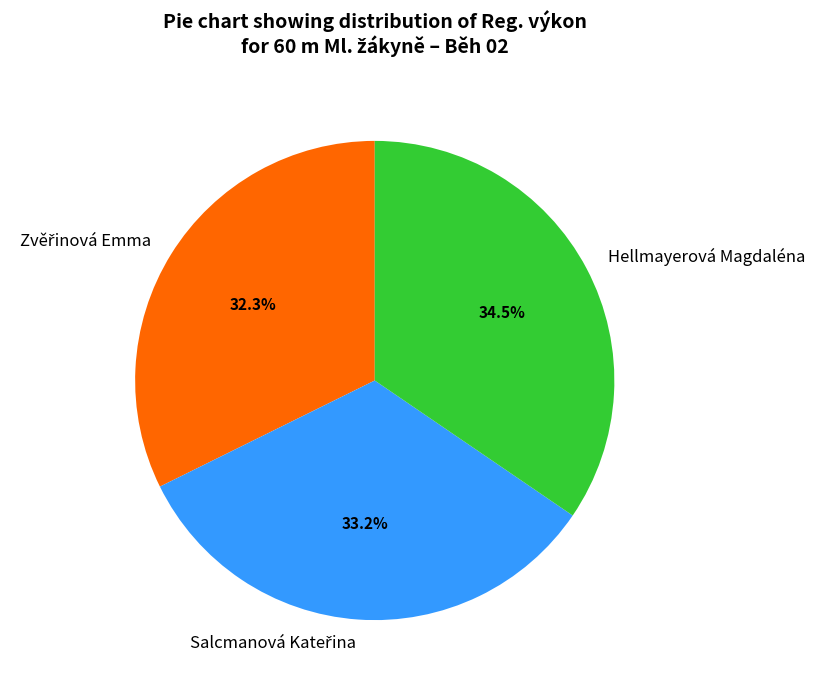

To the nearest percent, what is the average slice percentage?

33%